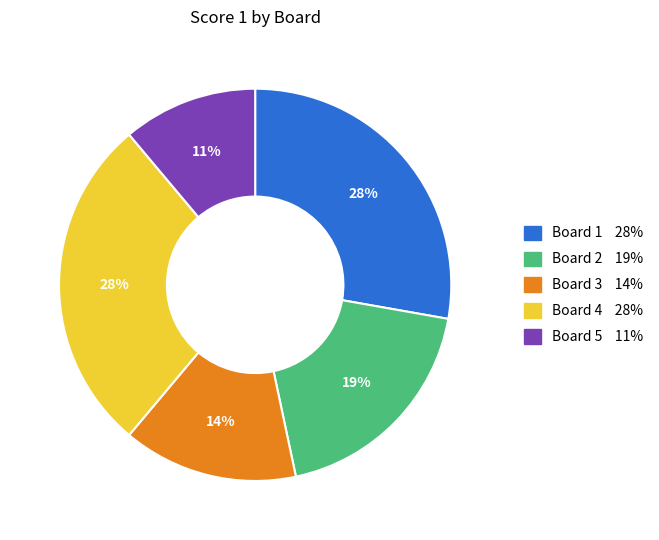

How many segments does this pie chart have?

5